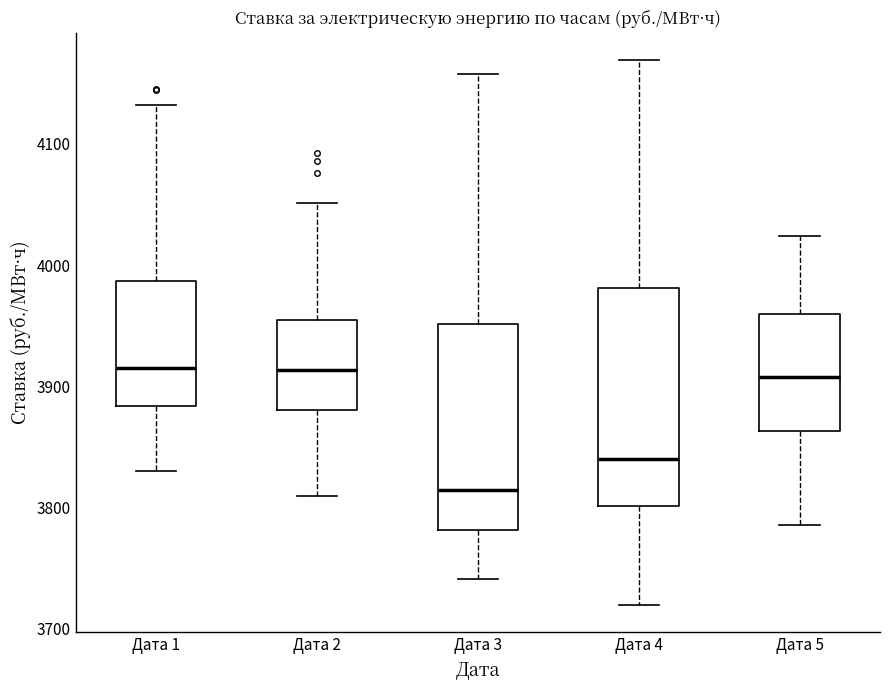

Which box has the lowest median line?

Дата 3